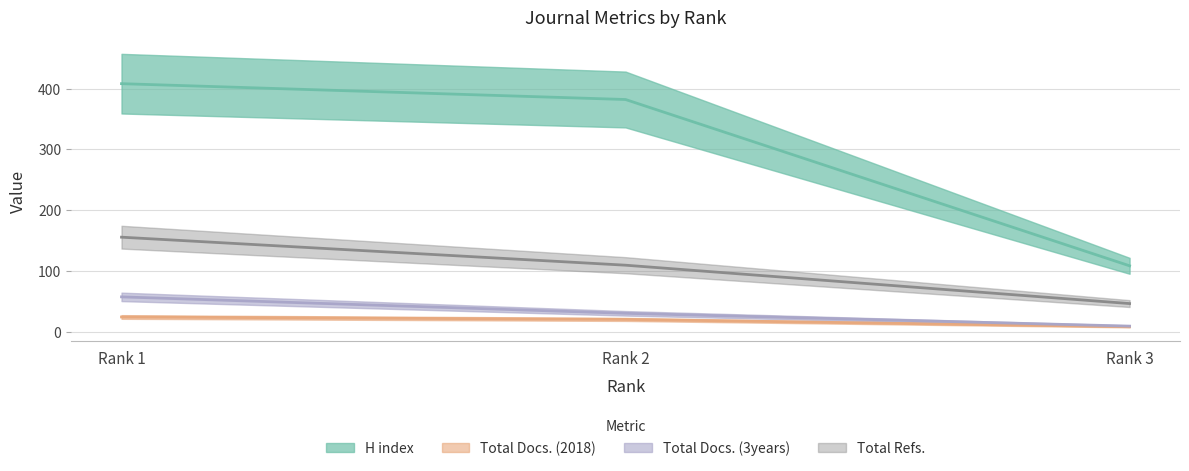

What is the approximate value of H index at Rank 1, to the nearest 50?

400